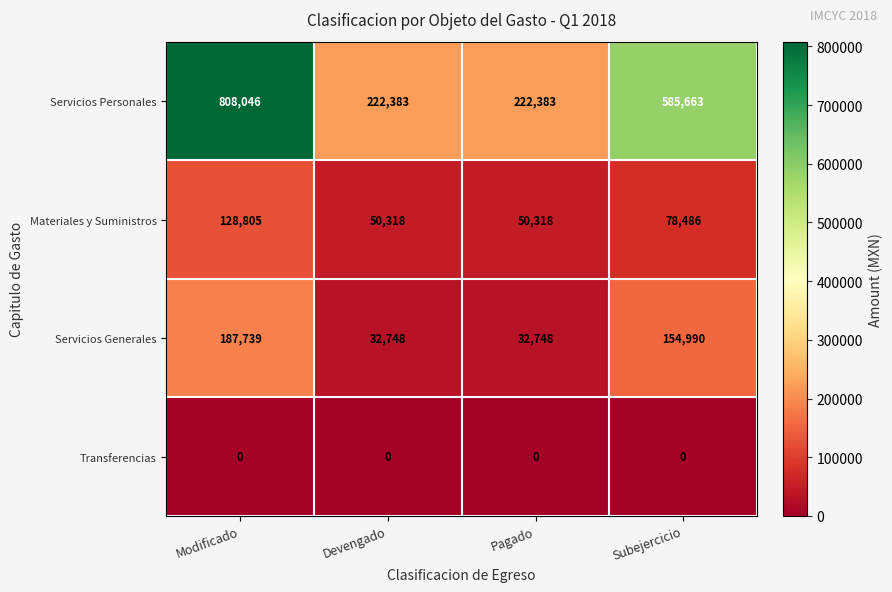

Which category has the highest value across all series?

Modificado